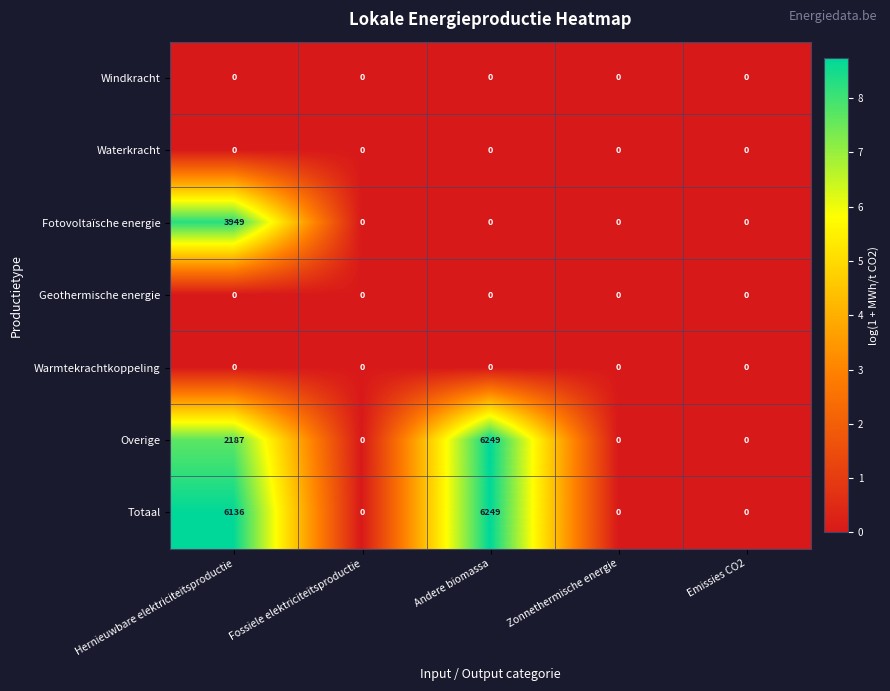

Between Hernieuwbare elektriciteitsproductie and Andere biomassa, which series saw the biggest shift?

Overige